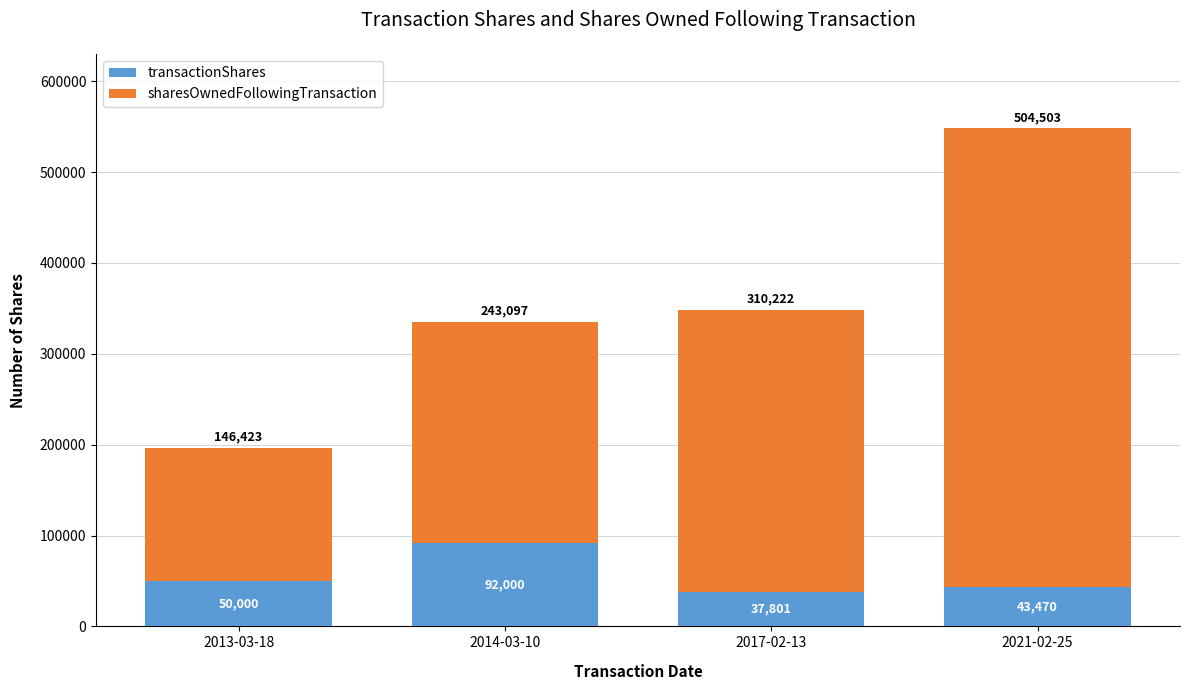

Count the transactionShares values in the range 43470 to 92000.

3